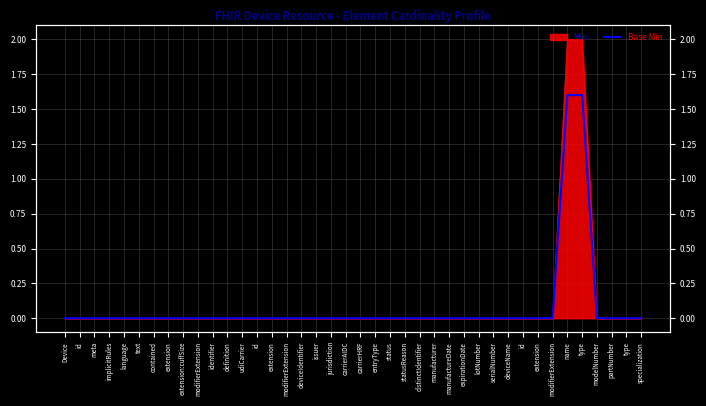

List the labels in order of value, smallest first.

Device, id, meta, implicitRules, language, text, contained, extension, extension:cuffSize, modifierExtension, identifier, definition, udiCarrier, id, extension, modifierExtension, deviceIdentifier, issuer, jurisdiction, carrierAIDC, carrierHRF, entryType, status, statusReason, distinctIdentifier, manufacturer, manufactureDate, expirationDate, lotNumber, serialNumber, deviceName, id, extension, modifierExtension, modelNumber, partNumber, type, specialization, name, type